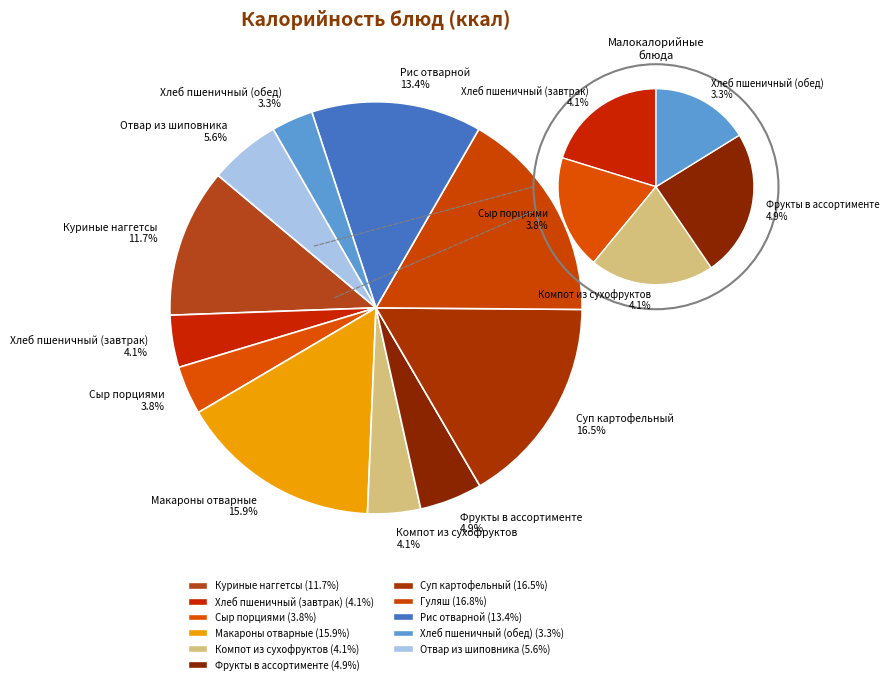

How many segments does this pie chart have?

11